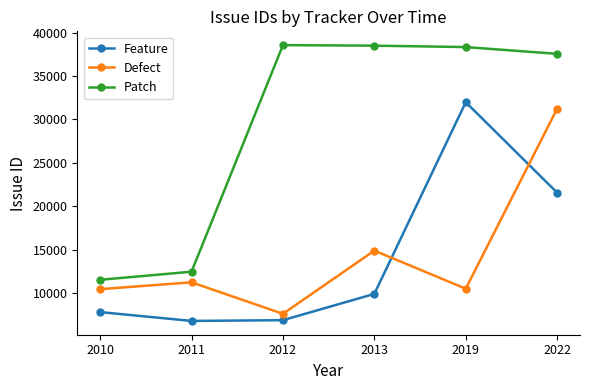

What is the spread (max minus min) of values at 2010?

3713